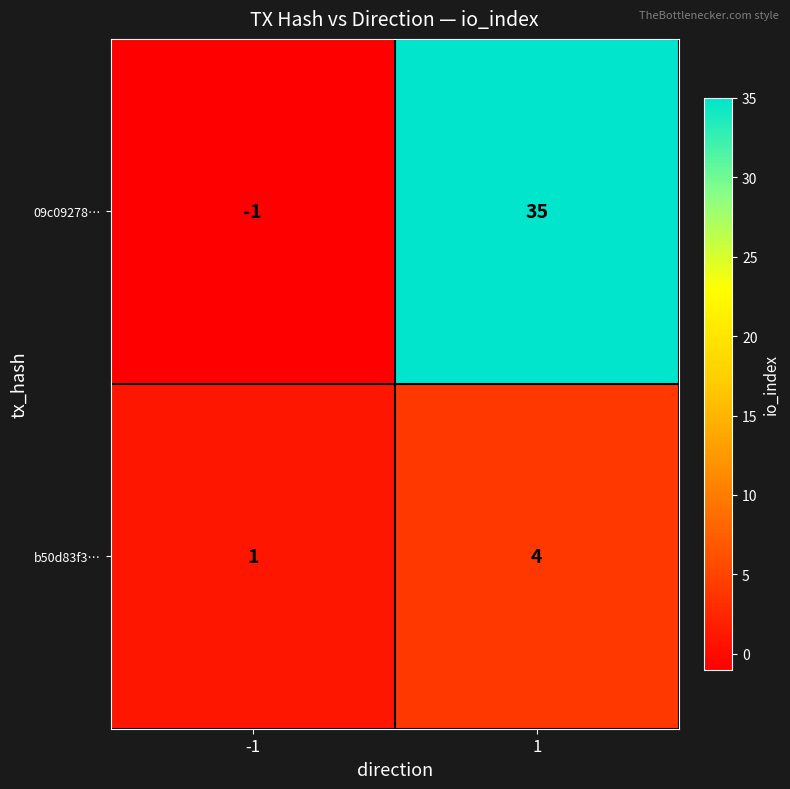

Which category has the highest value across all series?

1